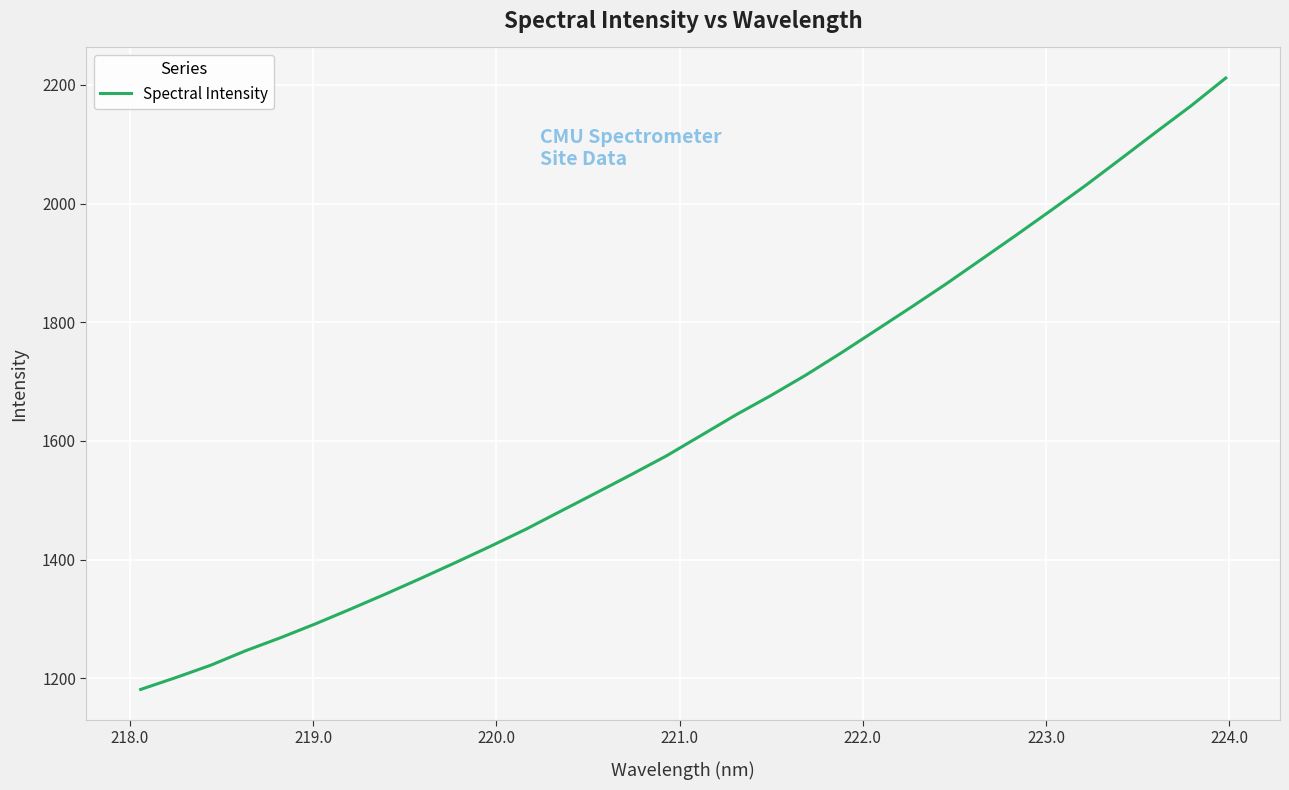

What is the smallest value displayed?

1181.3